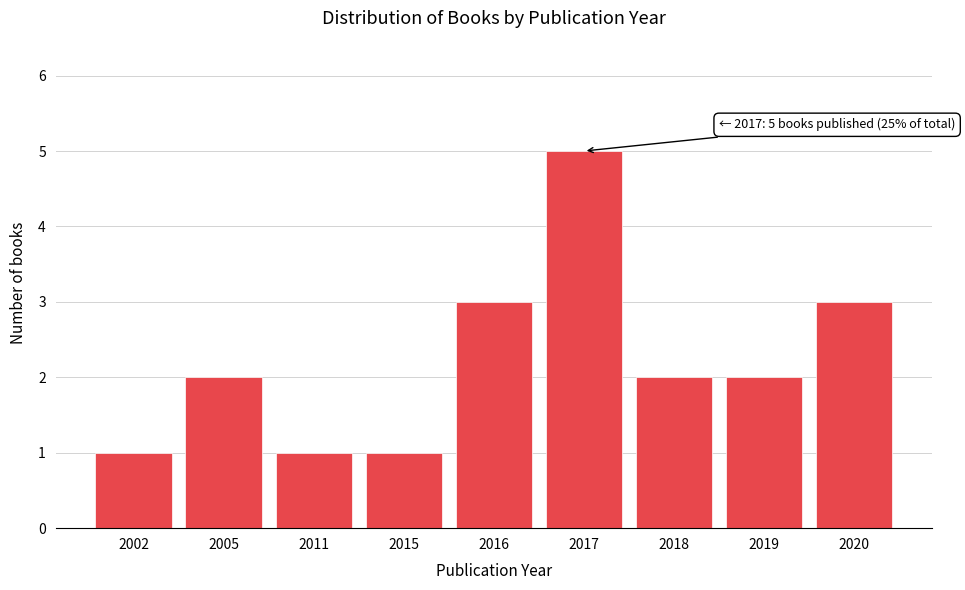

Reading left to right, list all the values displayed in this chart.

1	2	1	1	3	5	2	2	3